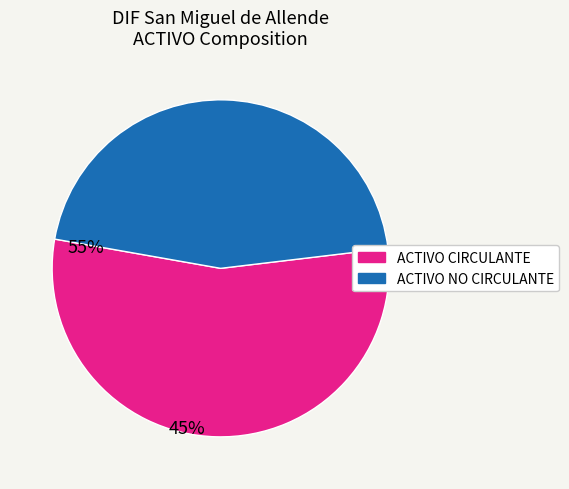

Which slice is the smallest?

ACTIVO NO CIRCULANTE